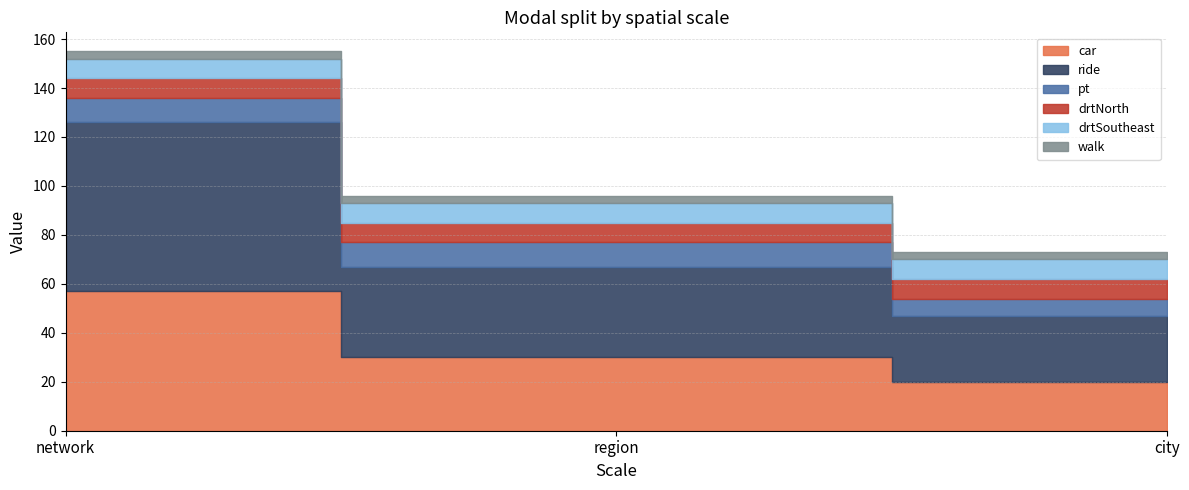

Reading right to left, list all the values displayed in this chart.

car: city=20	region=30	network=57
ride: city=27	region=37	network=69
pt: city=7	region=10	network=10
drtNorth: city=8	region=8	network=8
drtSoutheast: city=8	region=8	network=8
walk: city=3	region=3	network=3